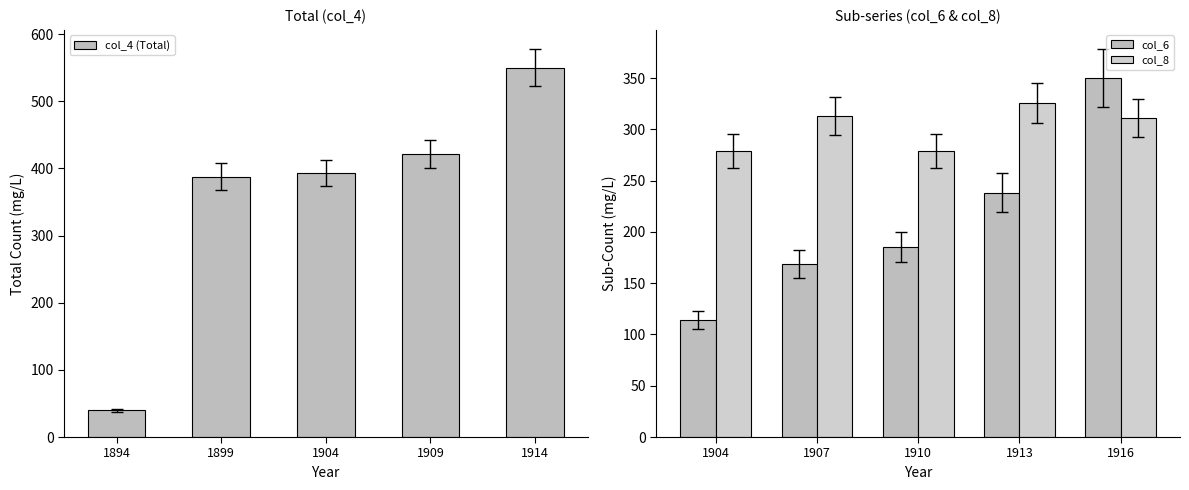

Which has a higher value, 1899 or 1894?

1899